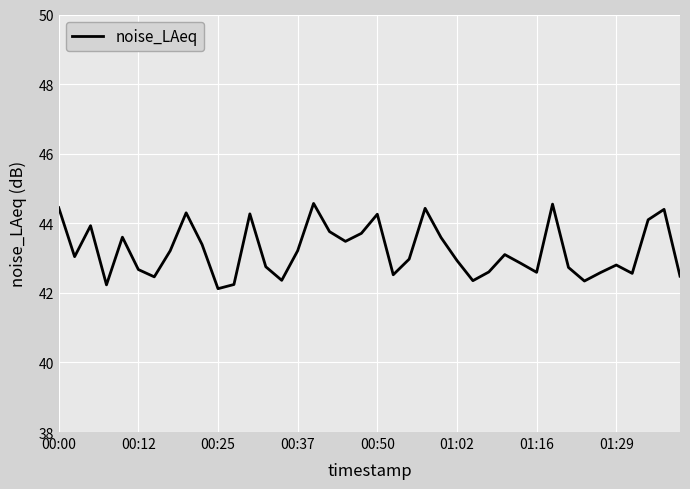

How many points are higher than both their immediate neighbors (excluding endpoints)?

11